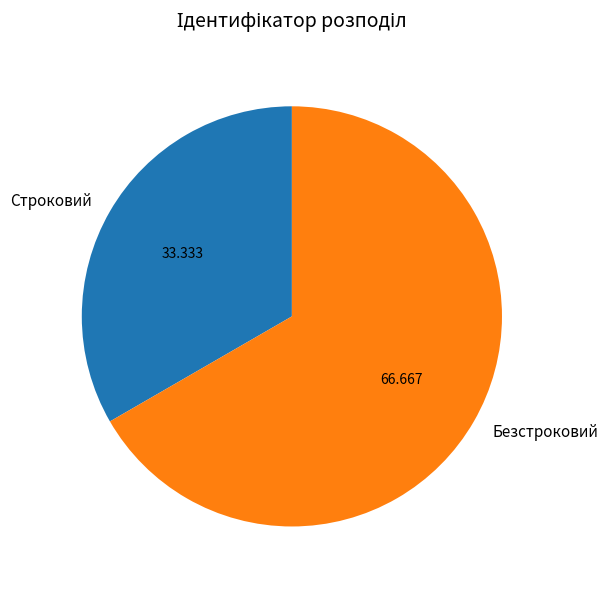

Is it true that Безстроковий is 74% of the pie?

False